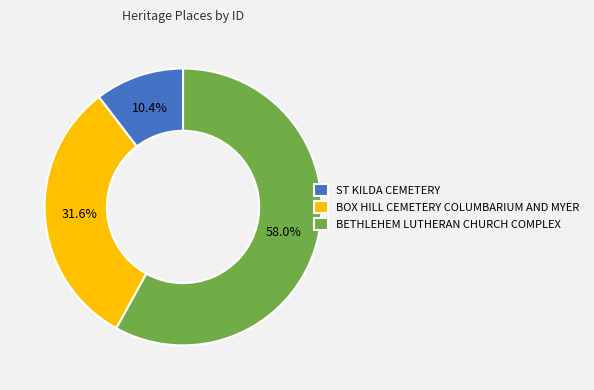

What portion of the pie excludes BOX HILL CEMETERY COLUMBARIUM AND MYER?

68.4%